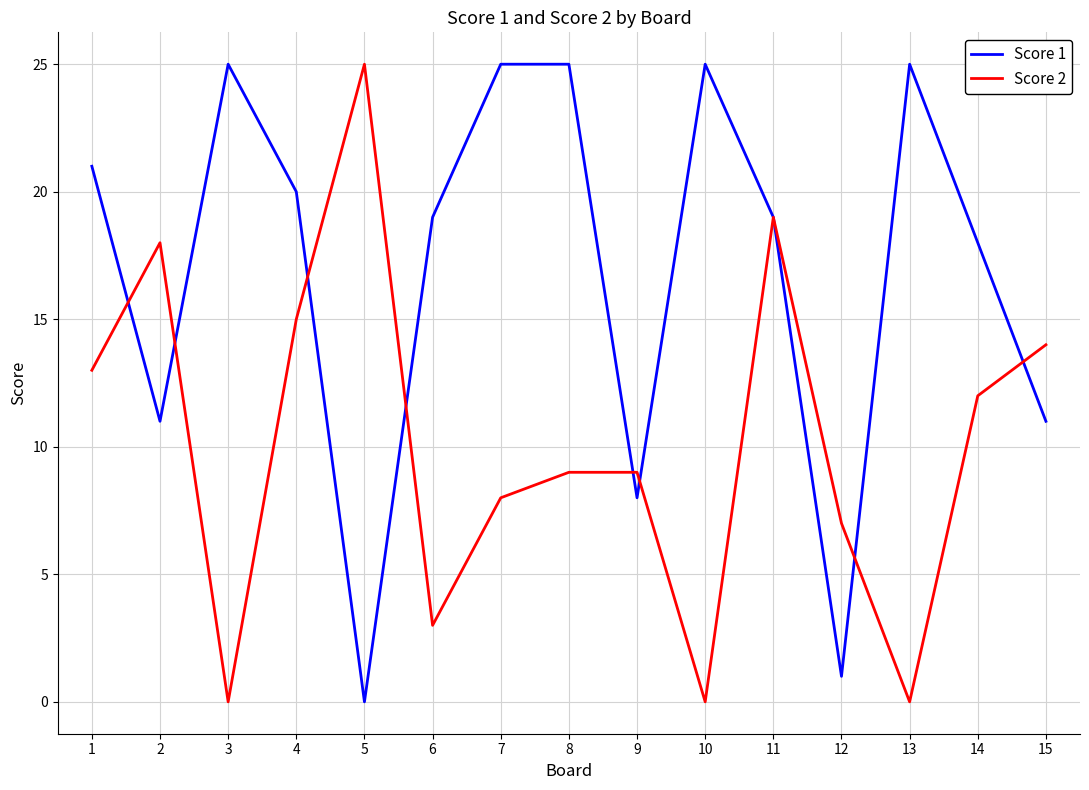

At which label does Score 1 reach its minimum?

5